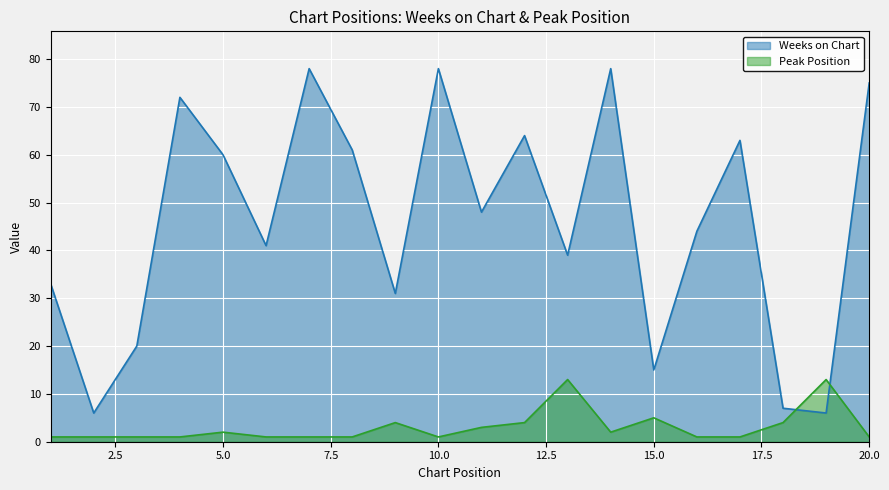

Is it true that Peak Position equals 1 at 14?

False